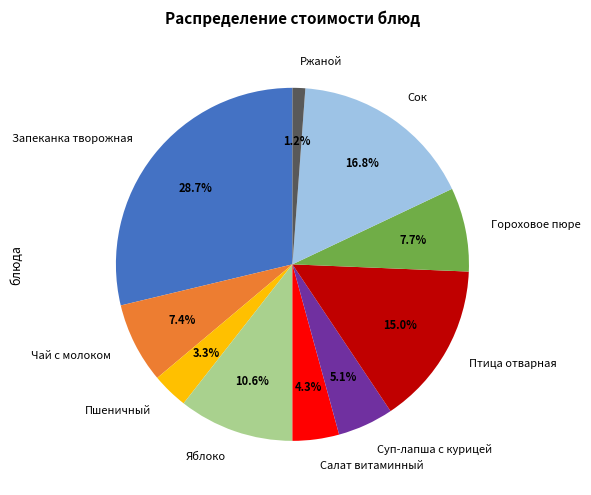

How many slices are in this pie chart?

10